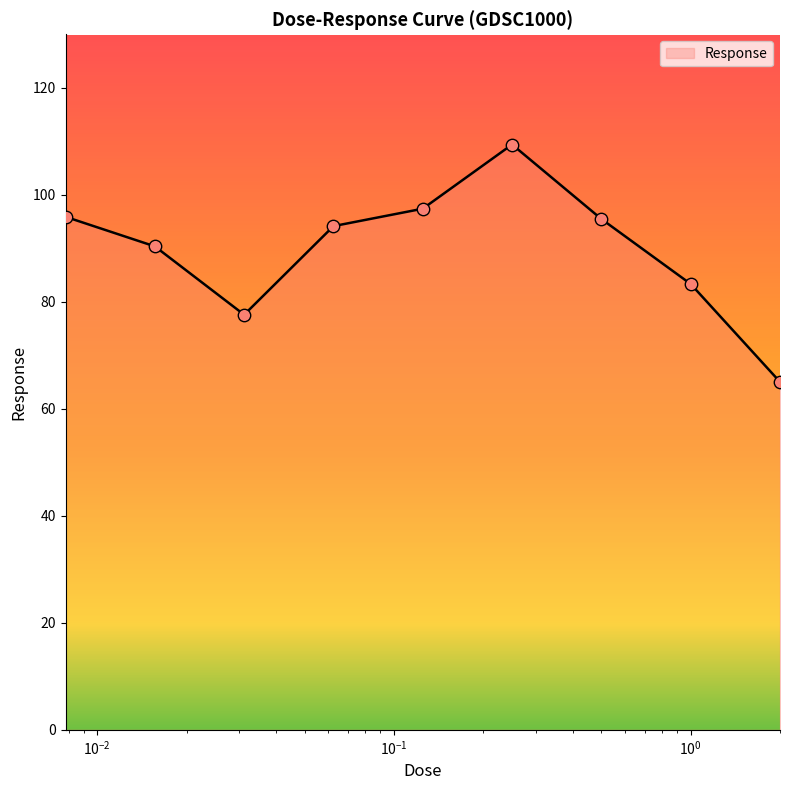

What is the difference between the maximum and minimum values?

44.4